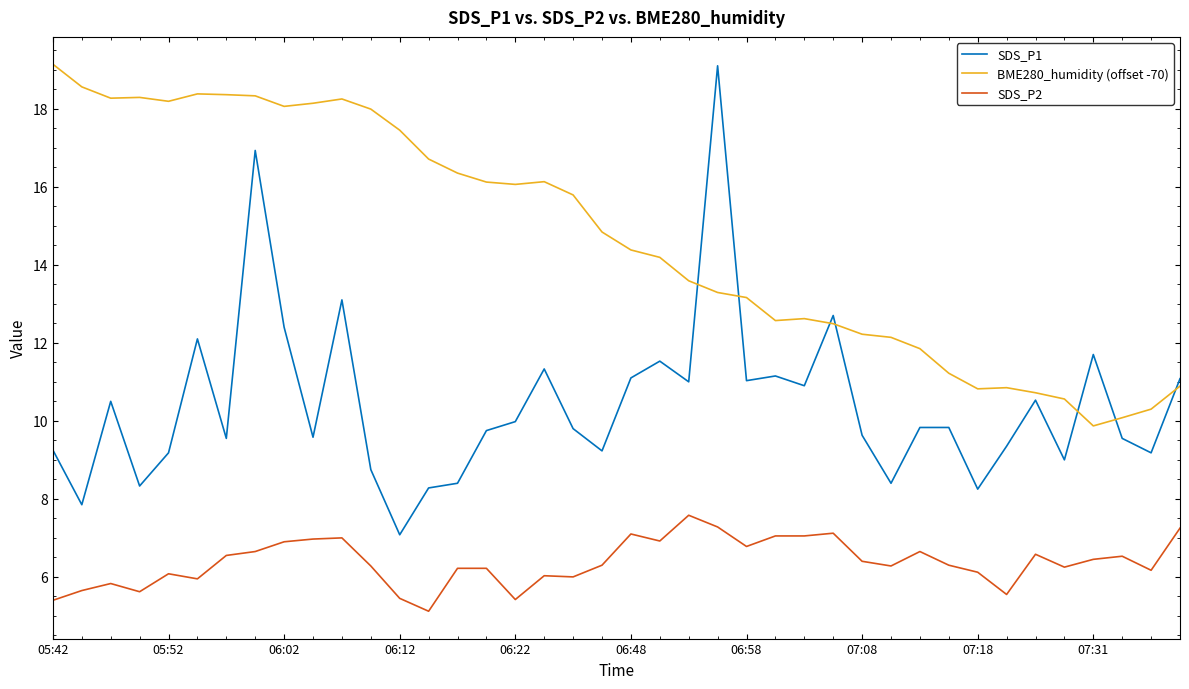

True or false: SDS_P2 and BME280_humidity (offset -70) cross at least once.

False